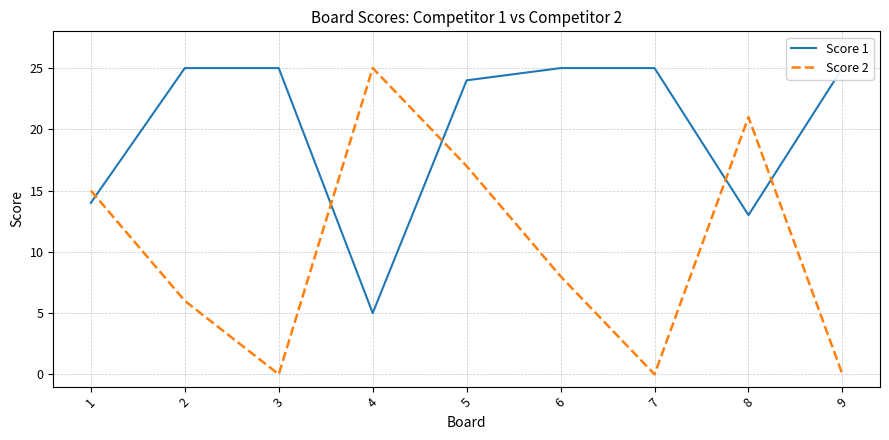

What is the value of the Score 1 point at the 3rd from the left?

25